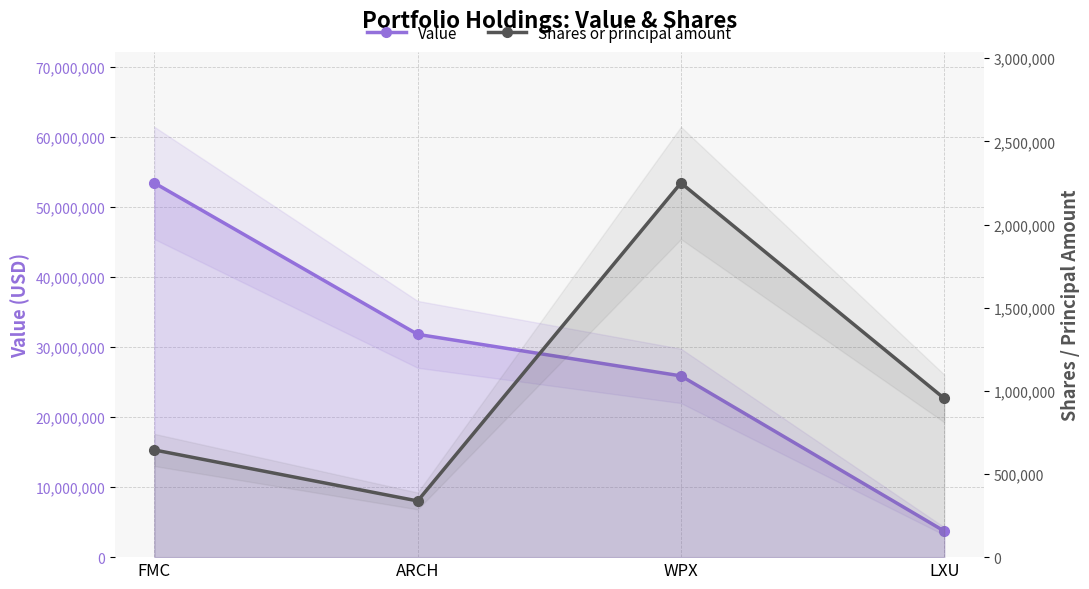

True or false: Shares or principal amount and Value cross at least once.

False